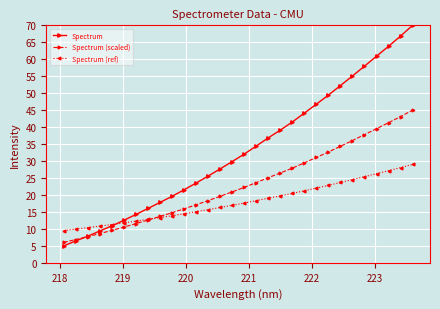

List the series in order of their overall mean, highest first.

Spectrum, Spectrum (scaled), Spectrum (ref)